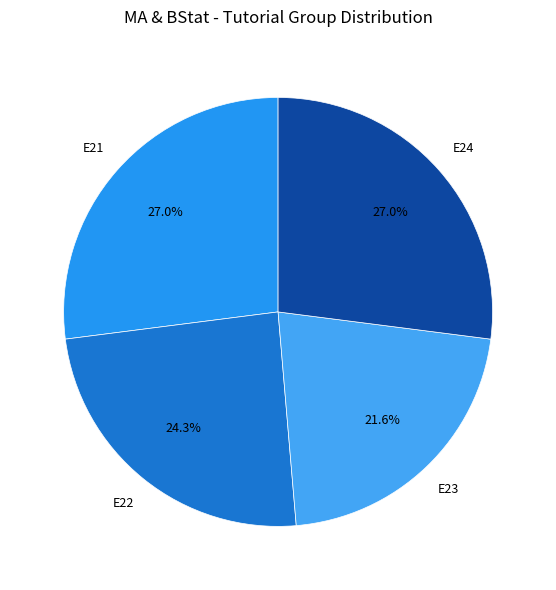

How many slices are in this pie chart?

4